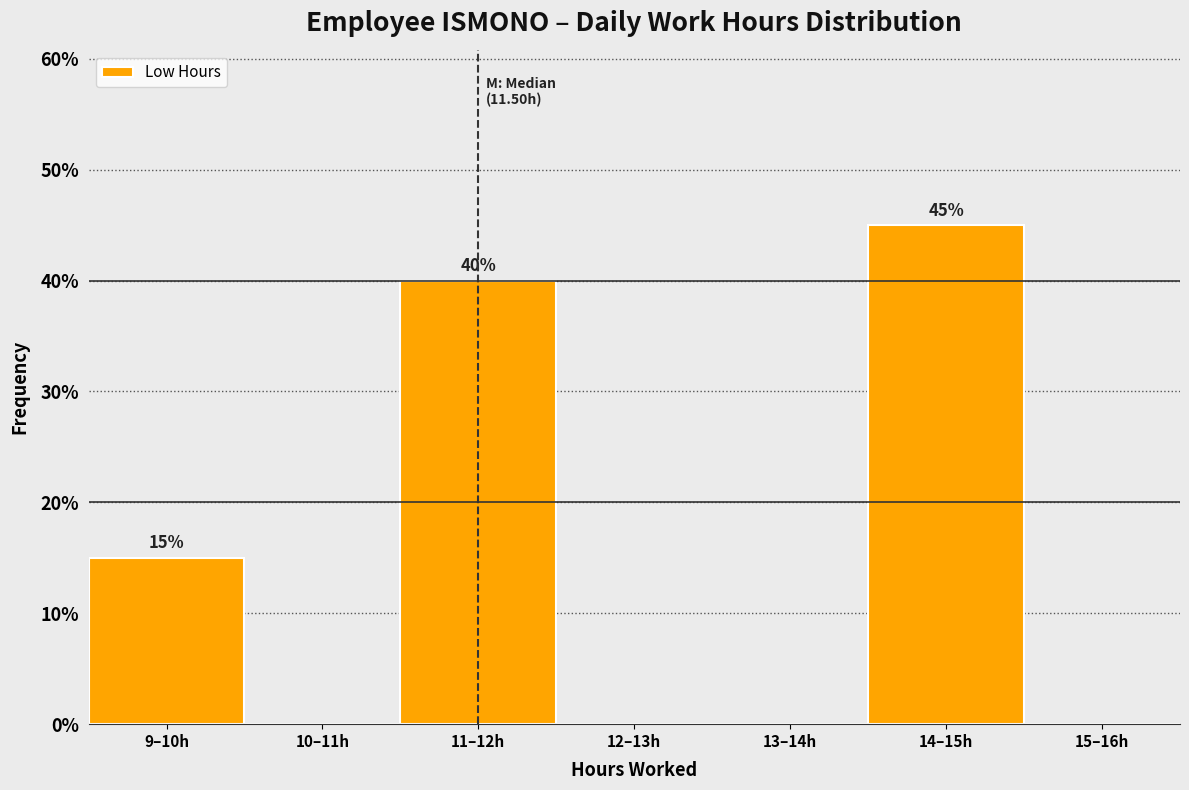

Reading right to left, extract all data points from this chart.

15–16h=0	14–15h=45	13–14h=0	12–13h=0	11–12h=40	10–11h=0	9–10h=15